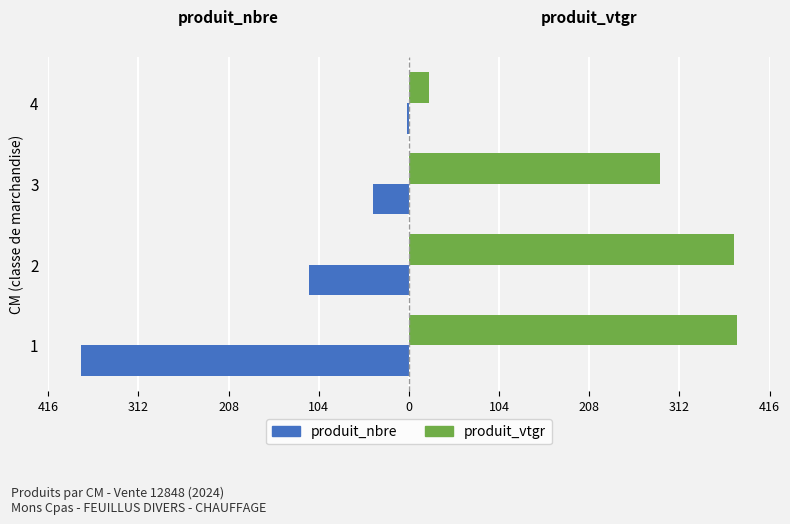

What are all the series names shown in the legend?

produit_nbre, produit_vtgr